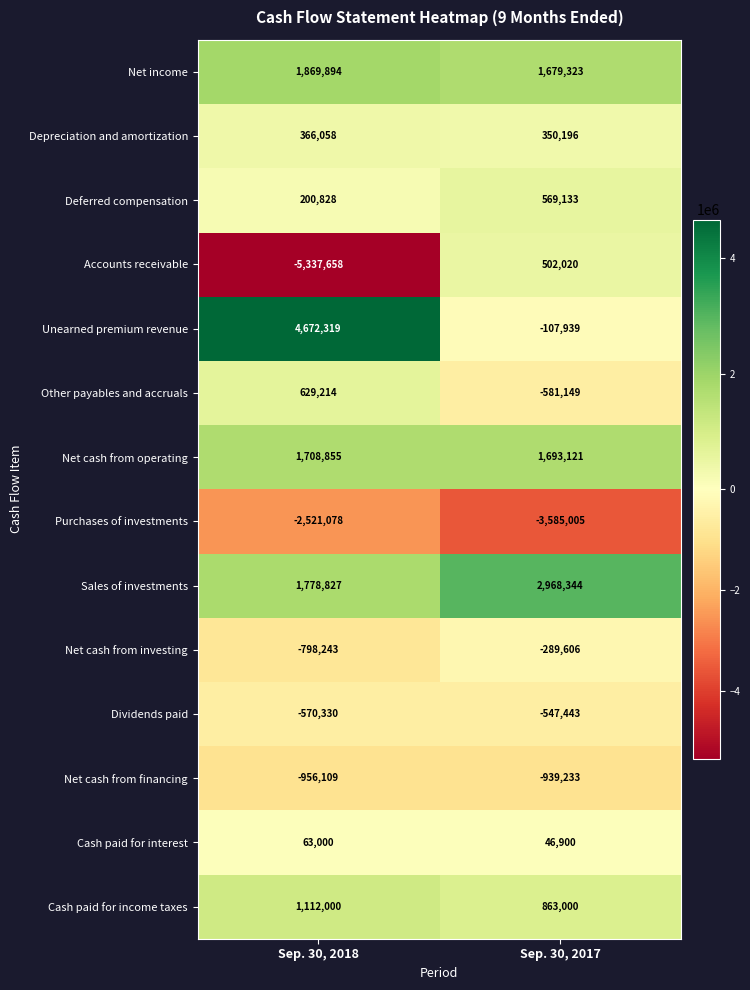

Is the value of Net cash from financing at Sep. 30, 2017 greater than the value of Depreciation and amortization at Sep. 30, 2018?

No